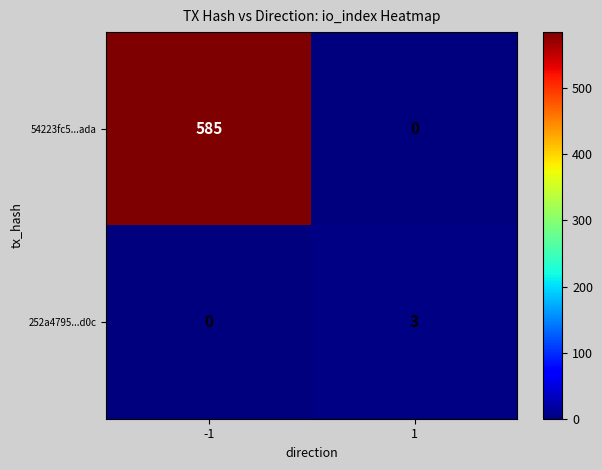

Rank the series by their maximum value, from lowest to highest.

252a4795...d0c, 54223fc5...ada